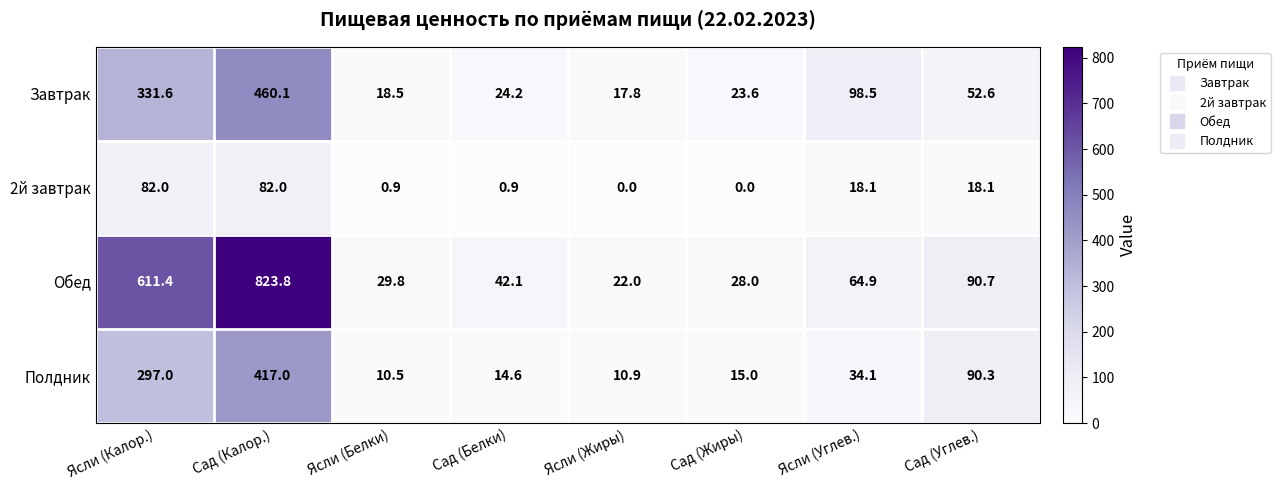

The value of Завтрак at Ясли (Калор.) is 331.6. True or false?

True